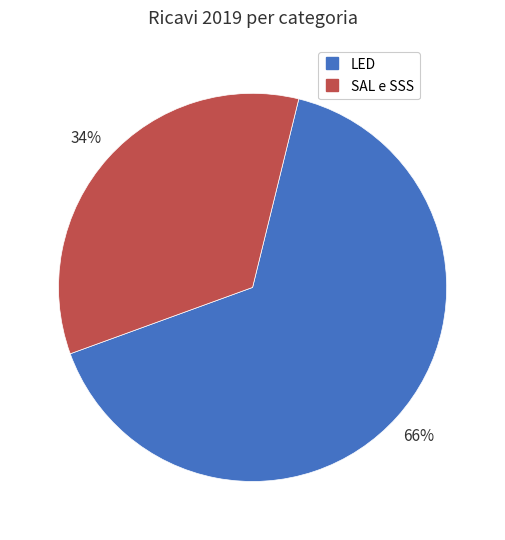

To the nearest percent, what is the average slice percentage?

50%